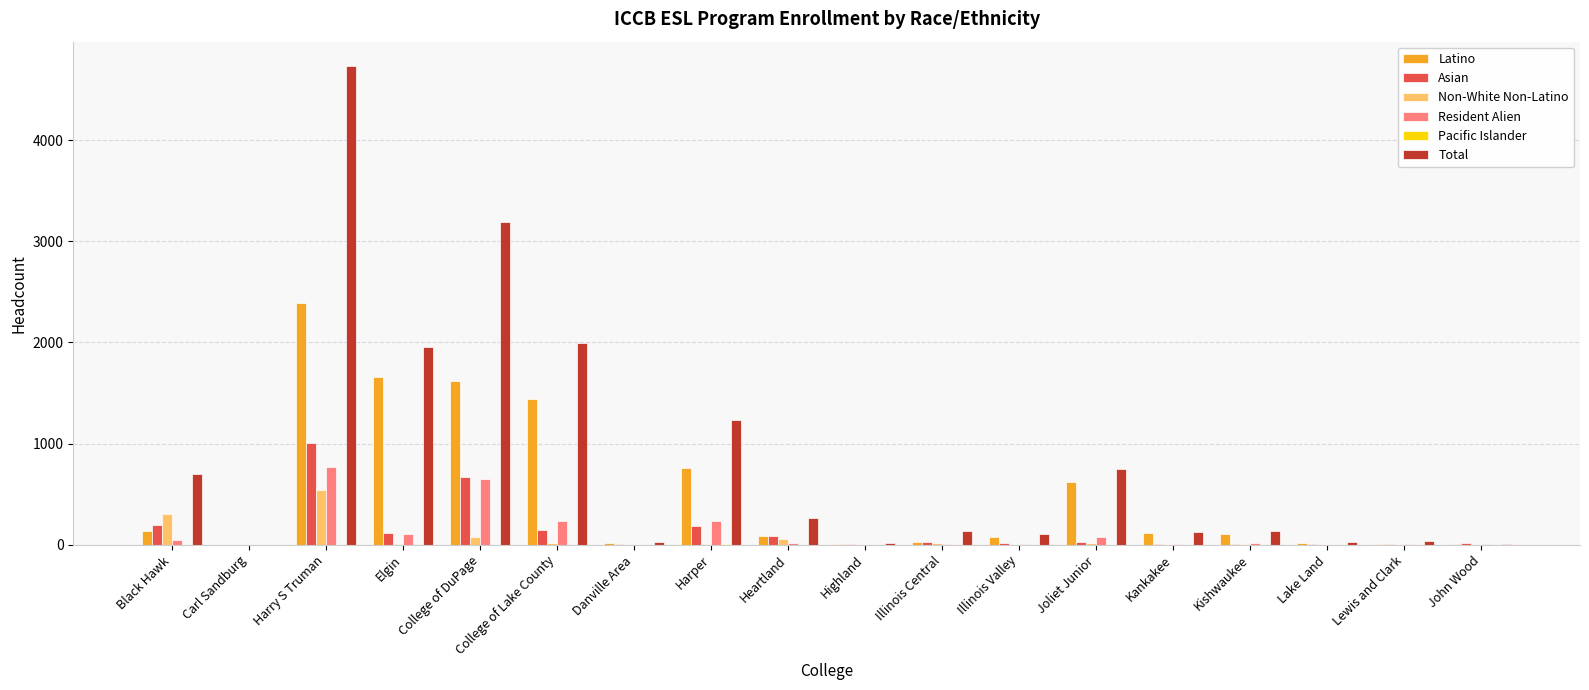

Read the Asian value at Black Hawk, to the nearest 100.

200